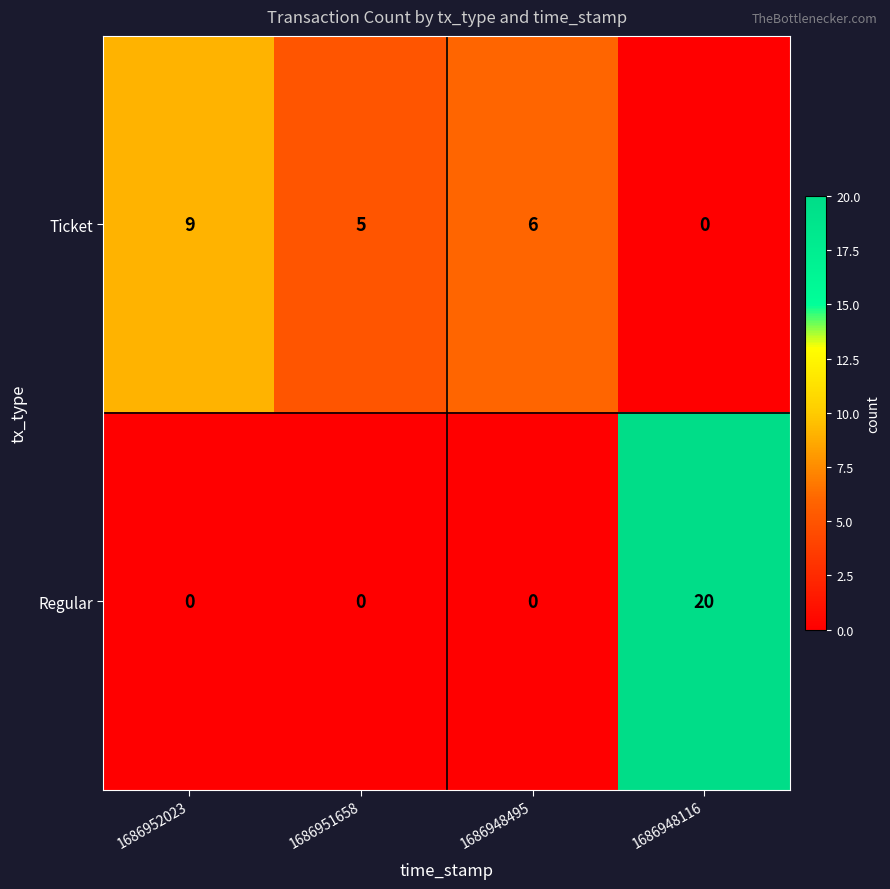

Rank the series by their maximum value, from lowest to highest.

Ticket, Regular